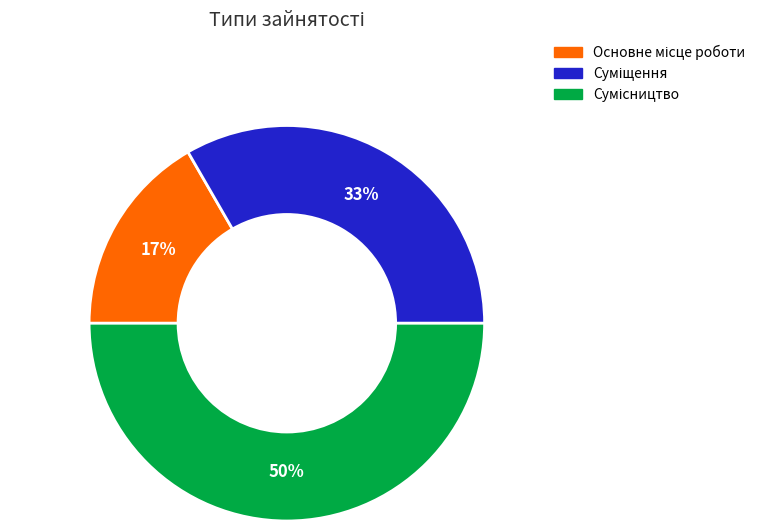

To the nearest percent, what is the difference between the largest and smallest slice percentages?

33%